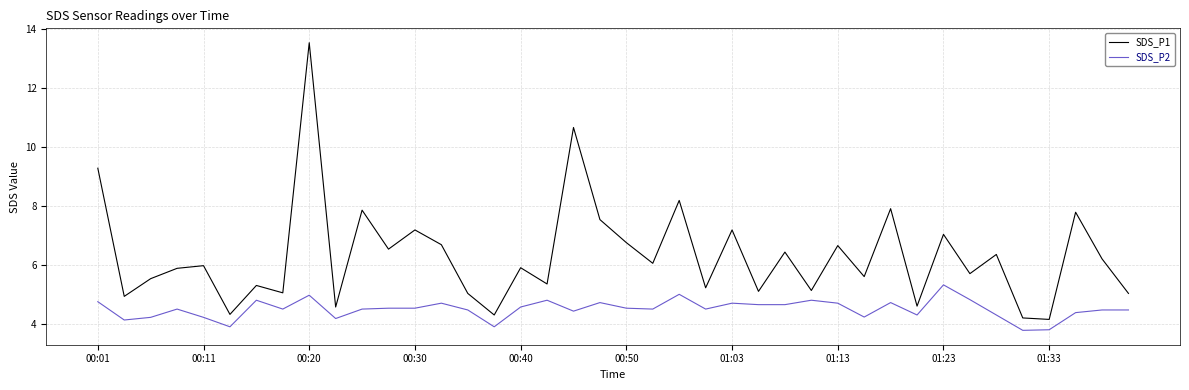

True or false: SDS_P2 and SDS_P1 intersect in this chart.

False